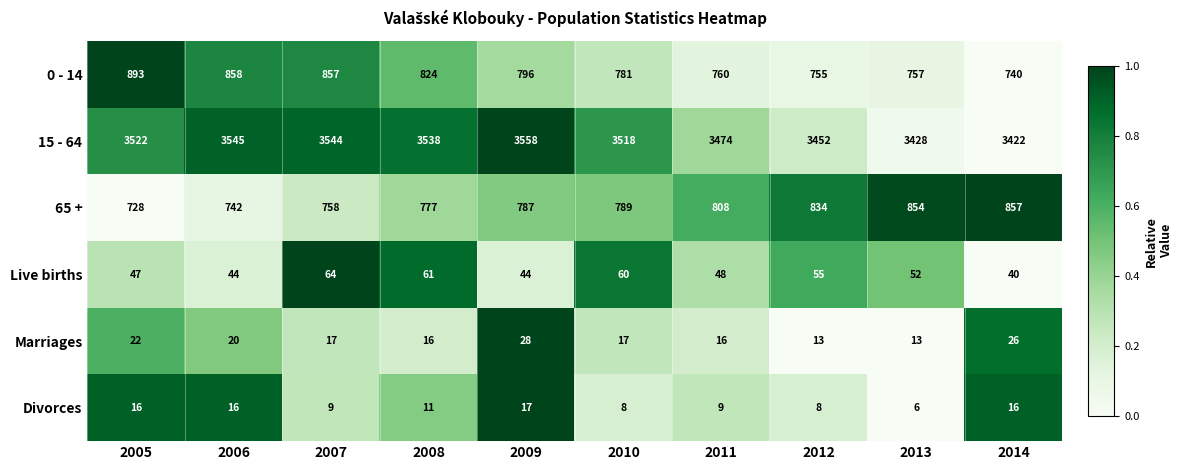

At which category is the sum across all series the highest?

2007